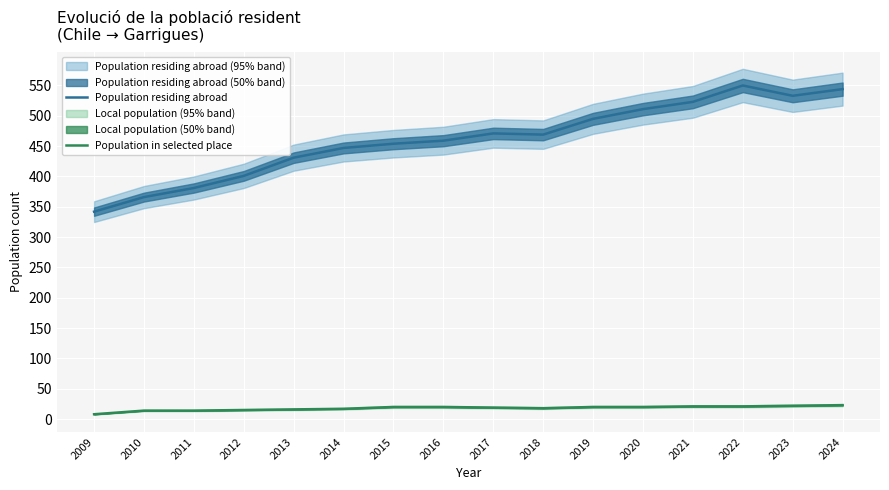

Rank the series by their average value, from highest to lowest.

Population residing abroad, Population in selected place